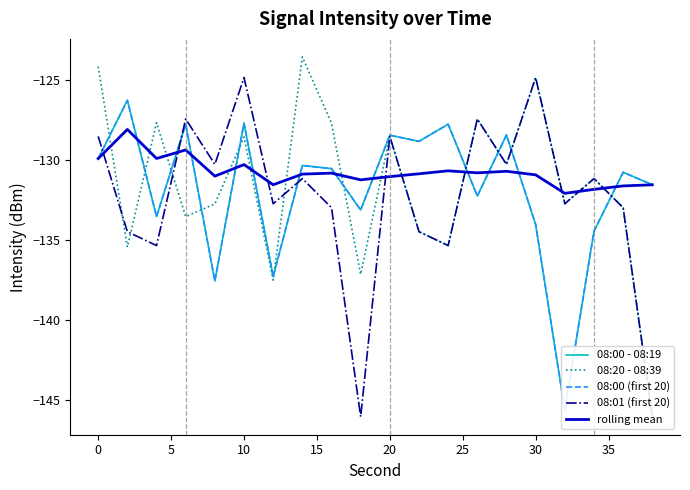

In 08:00 (first 20), how many points are higher than both neighbors (excluding endpoints)?

8